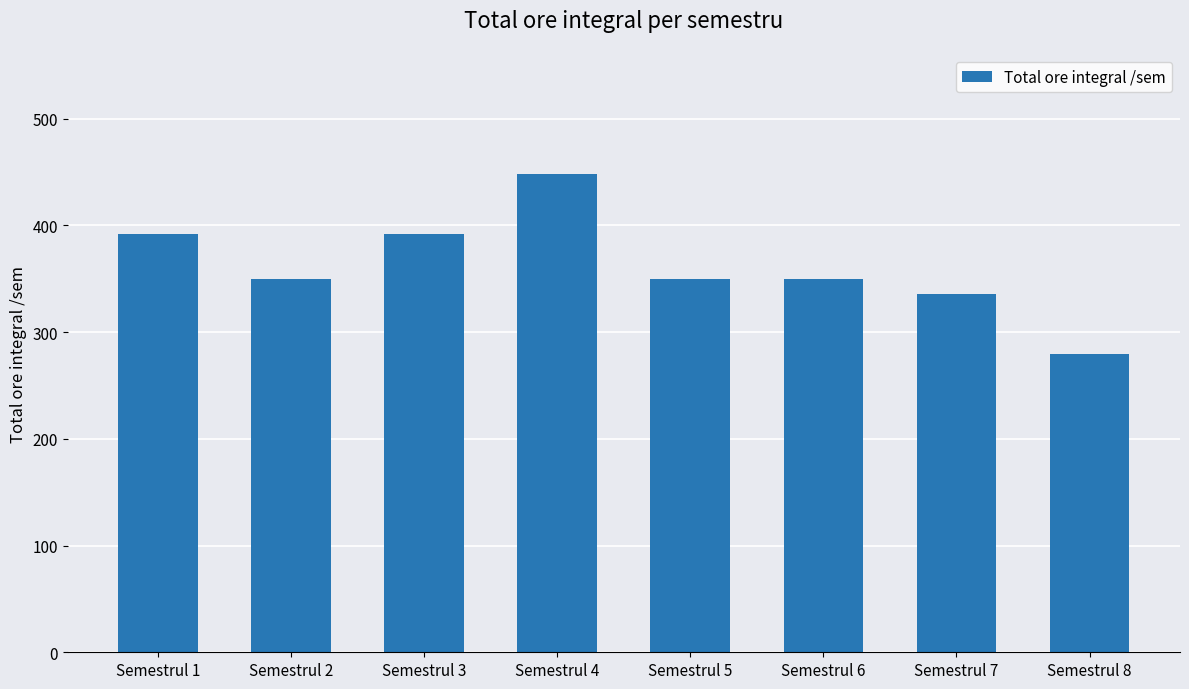

What is the sum of all values?

2898